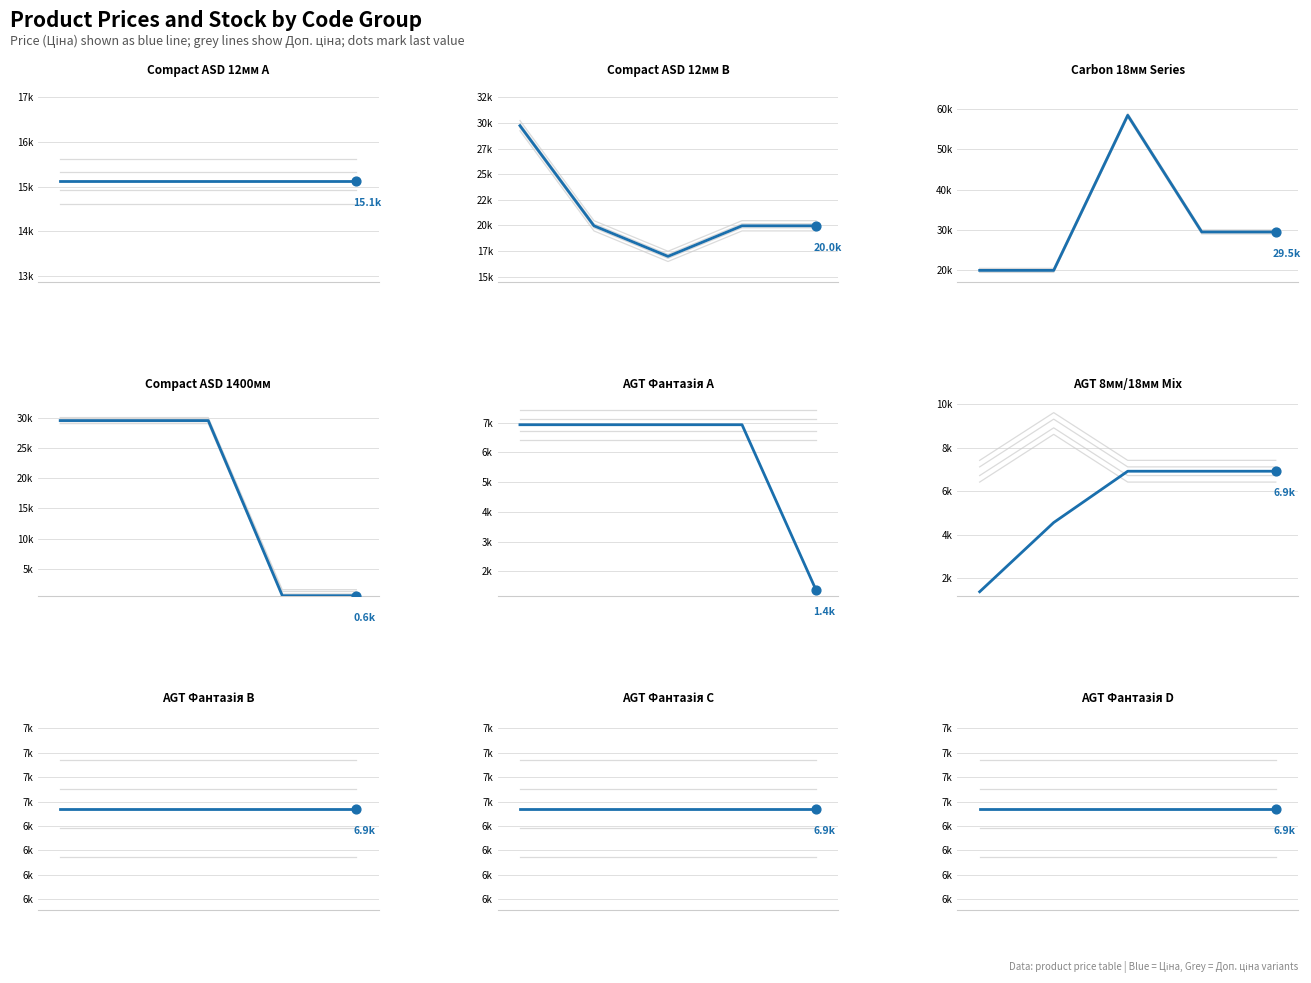

At how many categories does at least one series exceed 22154?

5